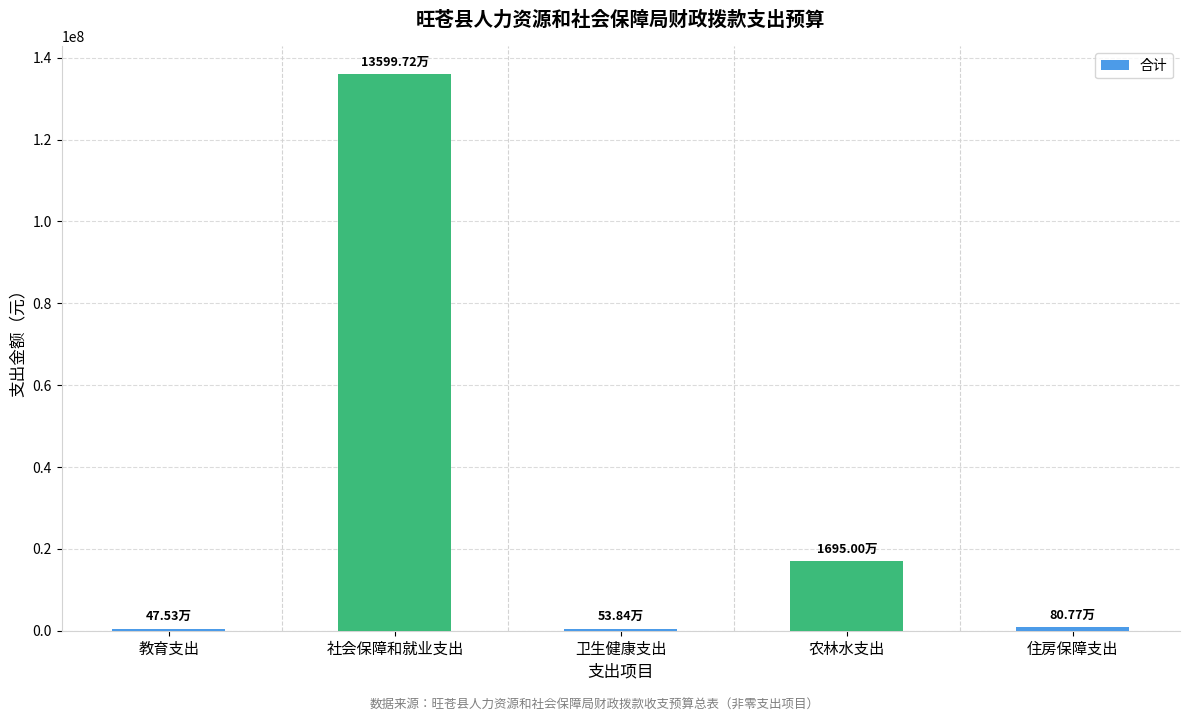

At which label is the value closest to 68236229?

农林水支出